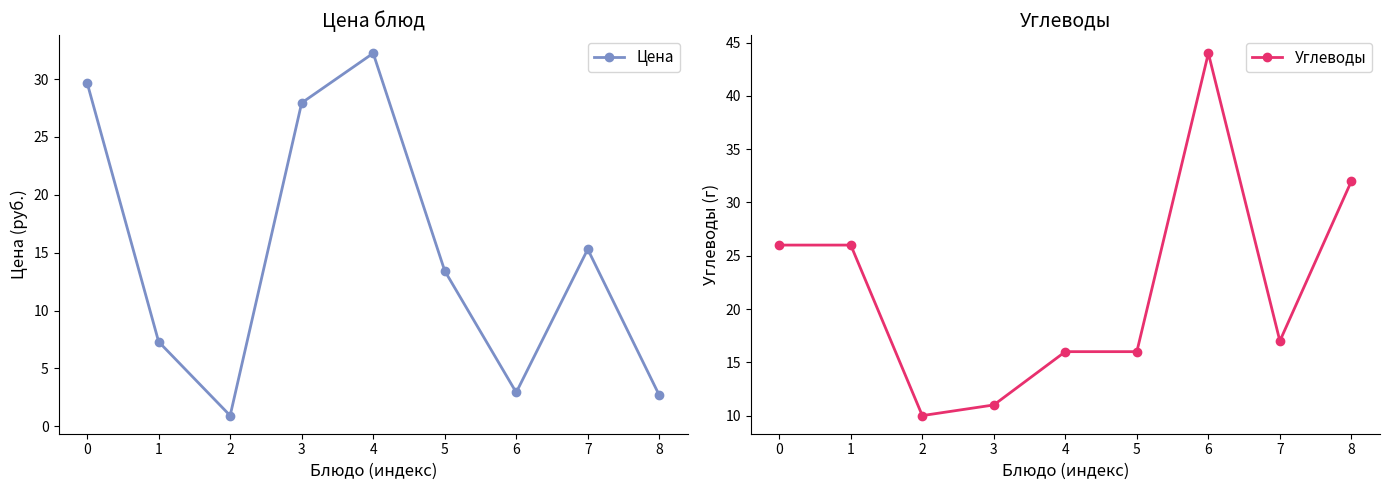

After their last crossing, which series has the higher values: Цена or Углеводы?

Углеводы